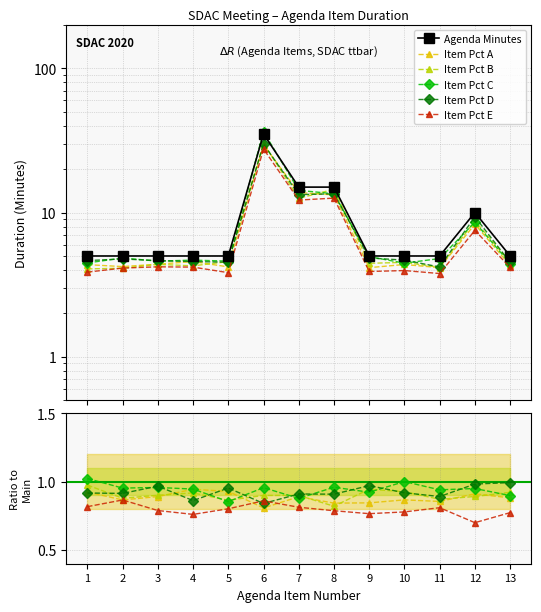

What is the spread (max minus min) of values at 8?

14.2